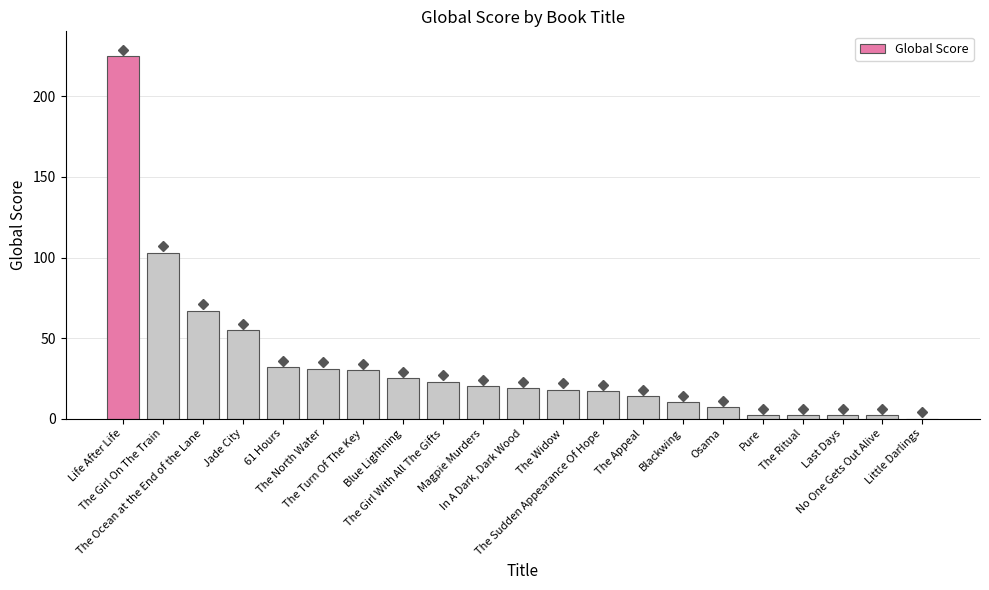

What is the sum of all values?

704